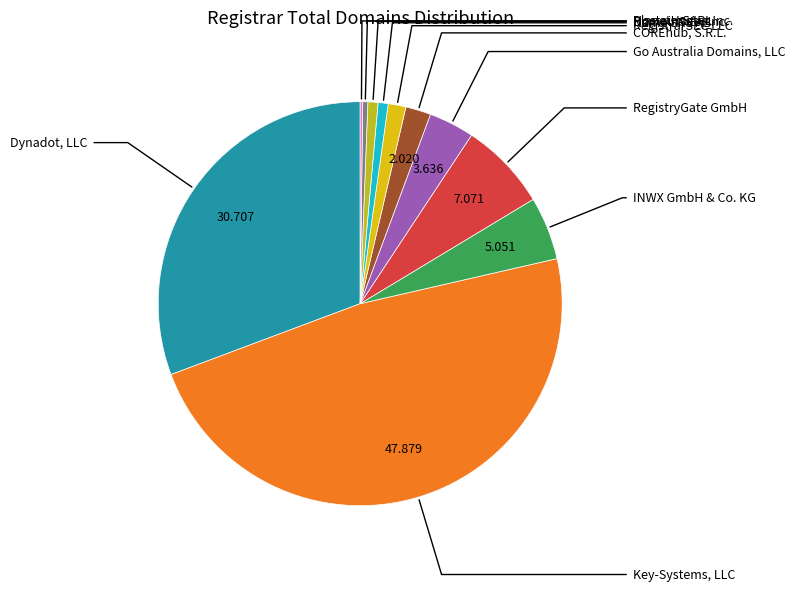

Is the sum of Hosteur SARL and Name SRS AB greater than half?

No